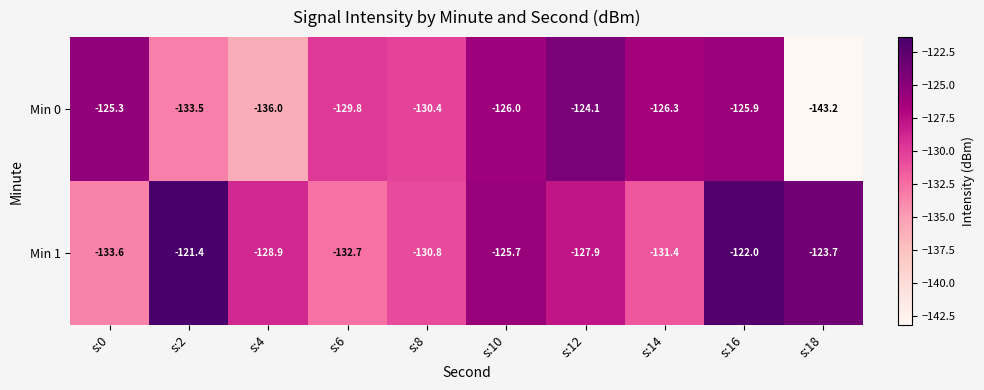

What is the greatest value displayed?

-121.4